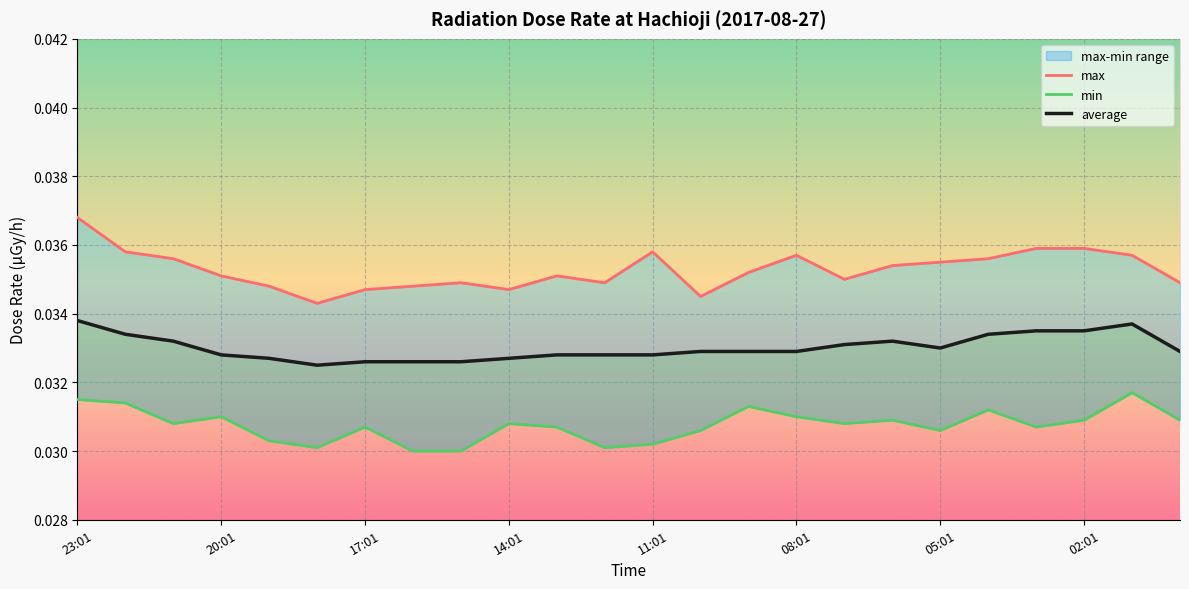

List the labels in order of max value, smallest first.

18:01, 10:01, 17:01, 14:01, 19:01, 16:01, 15:01, 12:01, 00:01, 07:01, 20:01, 13:01, 09:01, 06:01, 05:01, 21:01, 04:01, 08:01, 01:01, 22:01, 11:01, 03:01, 02:01, 23:01